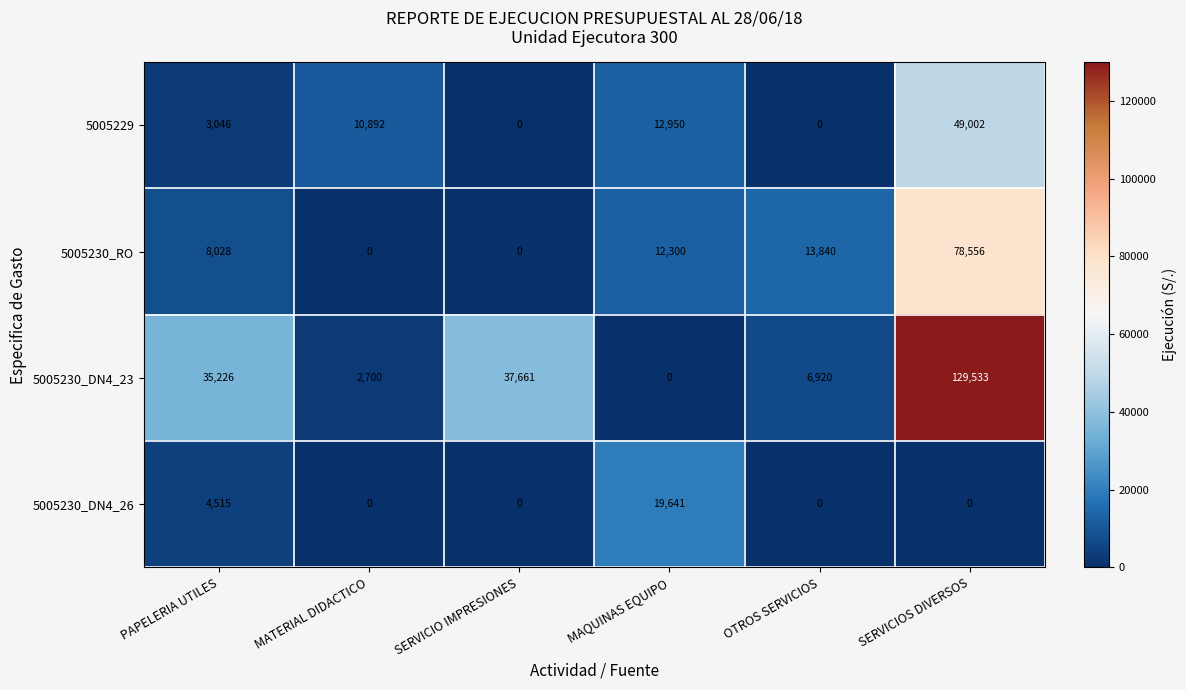

What is the greatest value displayed?

129533